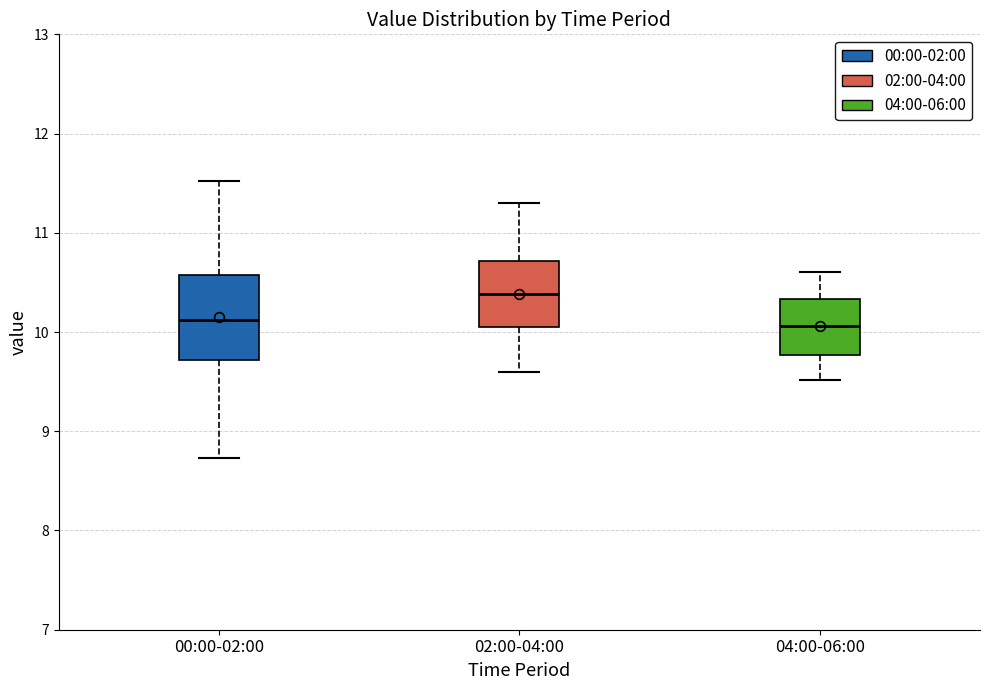

Reading left to right, transcribe this box plot: for each box, give where its median line is, the range the box spans, and where its two whiskers end, as read against the y-axis. The values are not printed on the chart, so give them approximately, as read against the axis.

00:00-02:00: median 10.1, box 9.7 to 10.6, whiskers 8.7 to 11.5
02:00-04:00: median 10.4, box 10.1 to 10.7, whiskers 9.6 to 11.3
04:00-06:00: median 10.1, box 9.8 to 10.3, whiskers 9.5 to 10.6